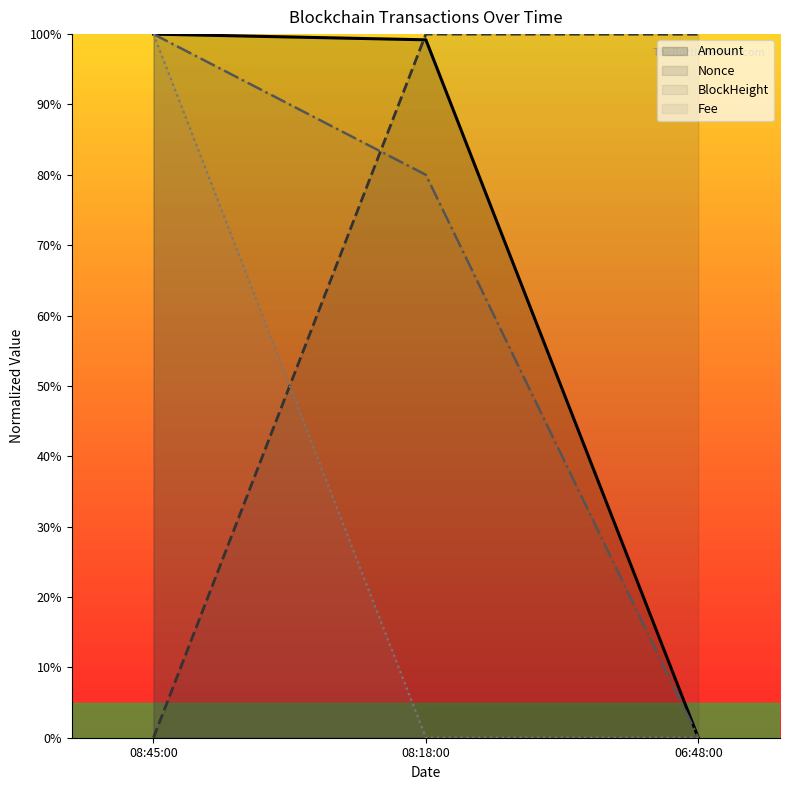

Reading right to left, transcribe all the data shown in this chart.

Amount: 0.0	99.2	100.0
Fee: 0.0	0.0	100.0
BlockHeight: 0.0	80.0	100.0
Nonce: 100.0	100.0	0.0